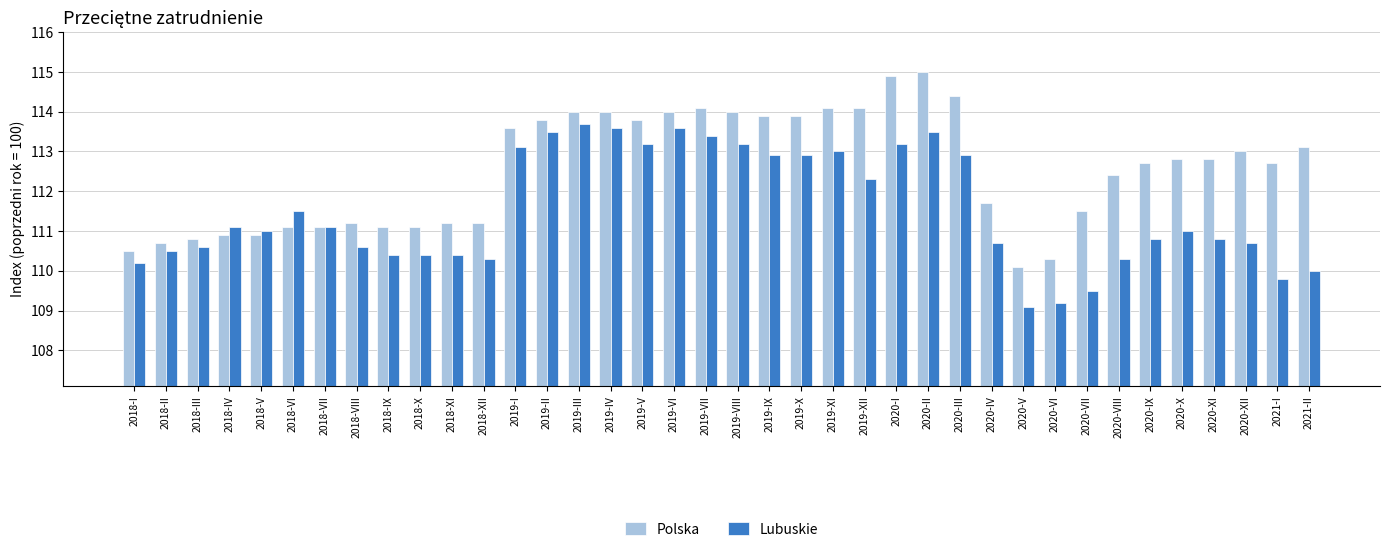

What is the label of the 34th bar from the right?

2018-V